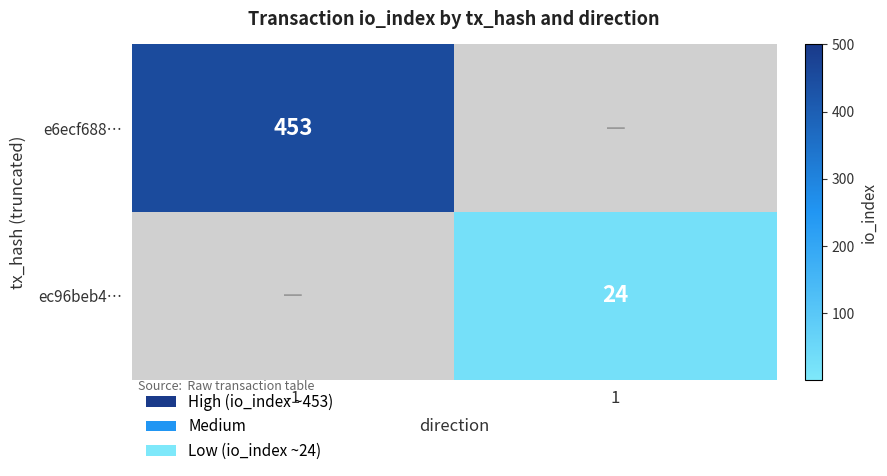

Is the value of e6ecf688… at -1 greater than the value of ec96beb4… at 1?

Yes